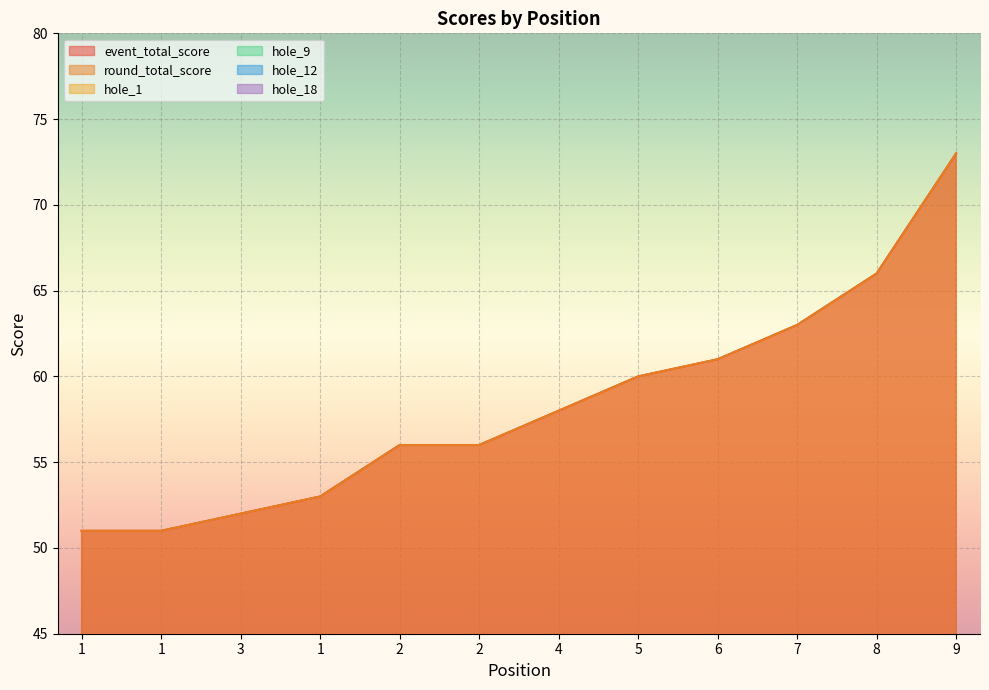

What is the value of the event_total_score point at the 11th from the left?

66